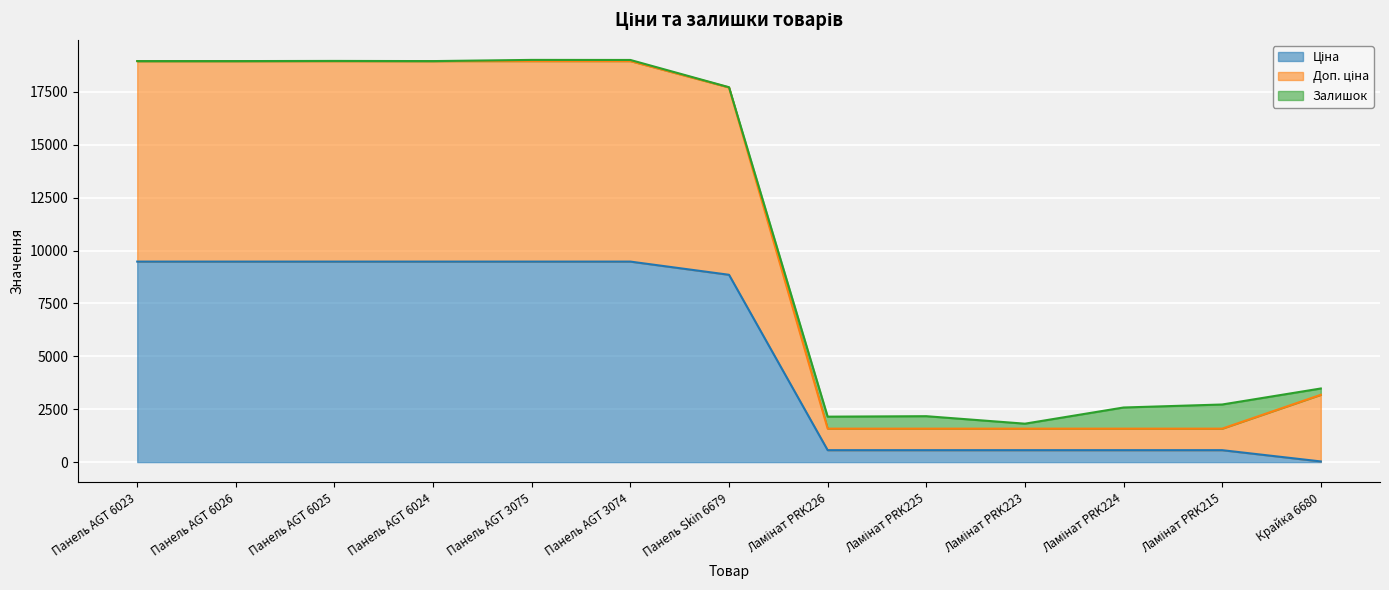

Does the chart display data point markers on the line(s)?

No